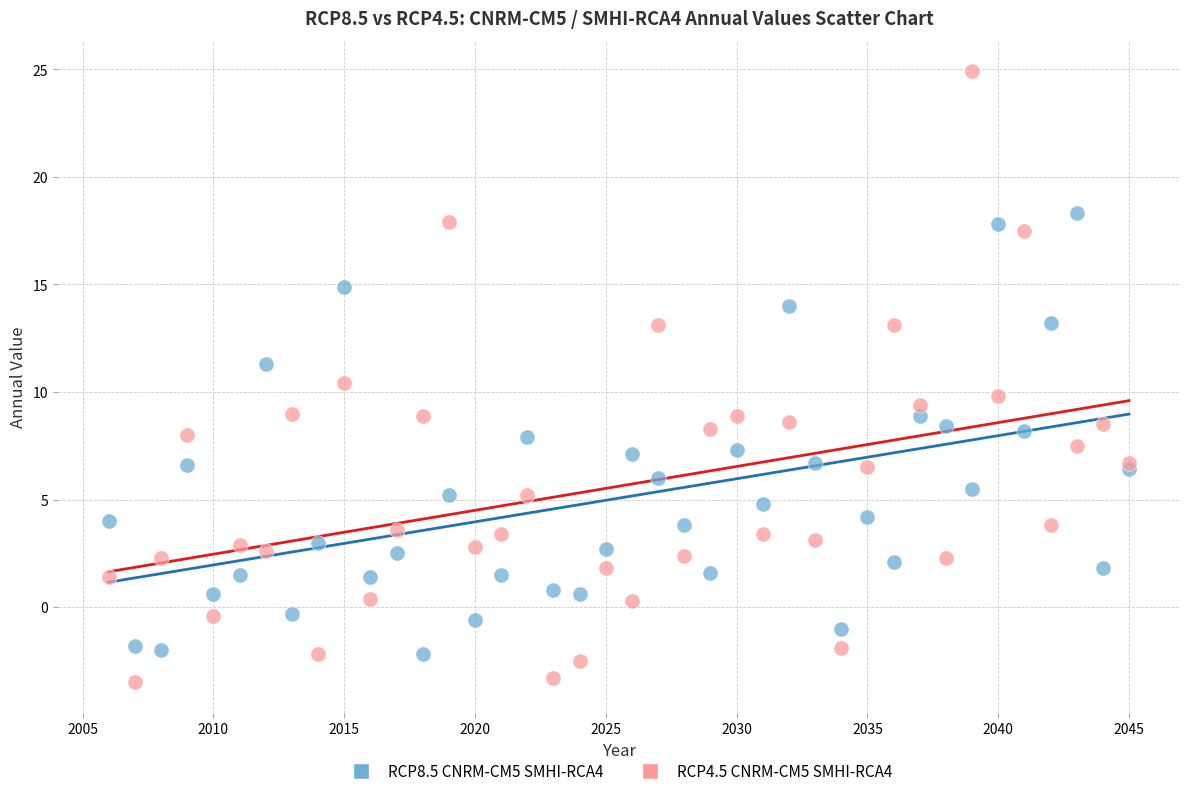

Which series contains the highest Y value?

RCP4.5 CNRM-CM5 SMHI-RCA4